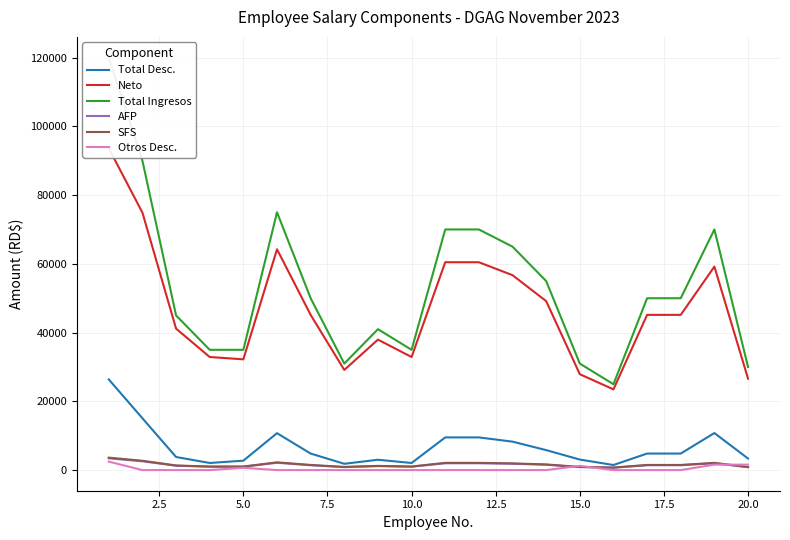

In Otros Desc., how many points are higher than both neighbors (excluding endpoints)?

2